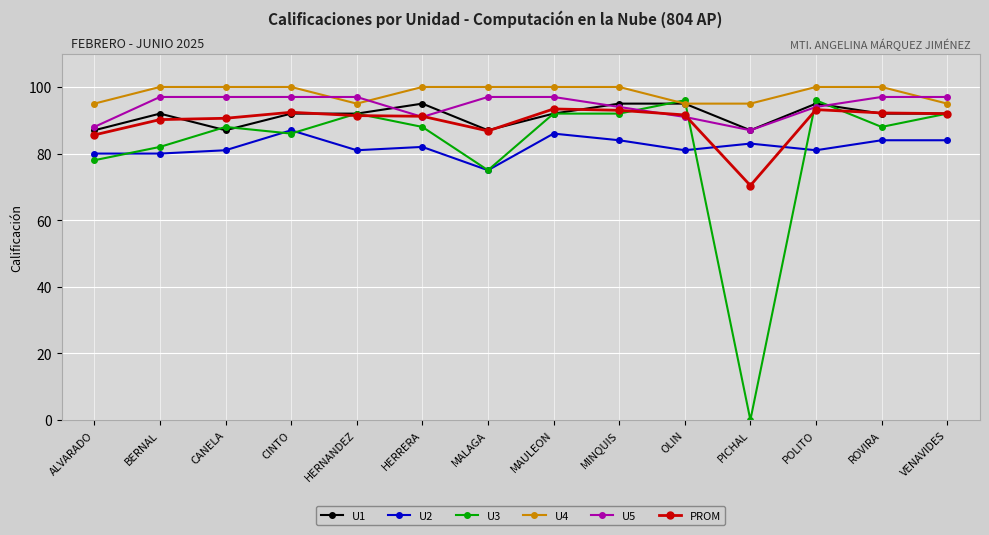

What is the label of the 11th point from the left?

PICHAL